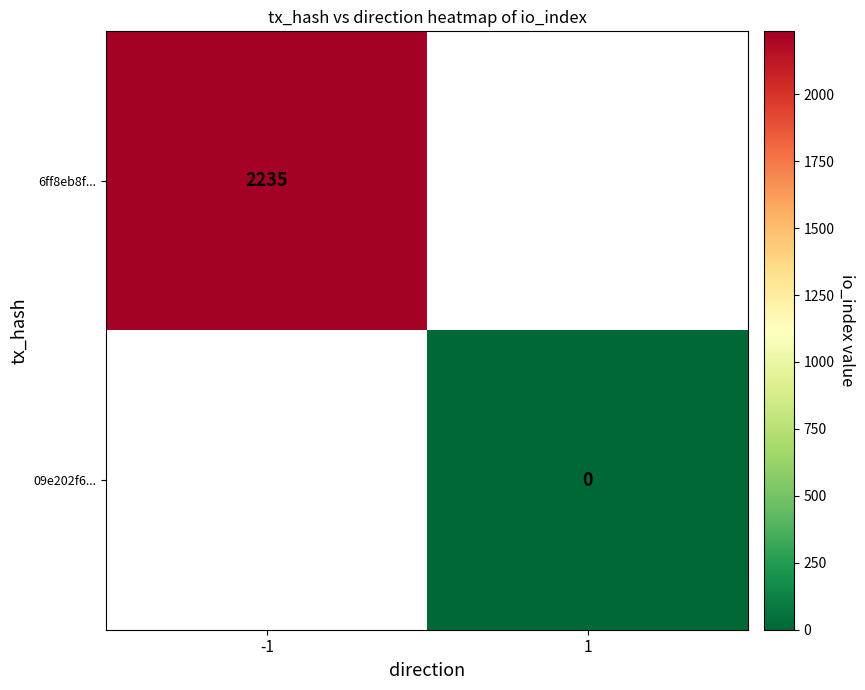

Is the value of 6ff8eb8f... at -1 greater than the value of 09e202f6... at 1?

Yes